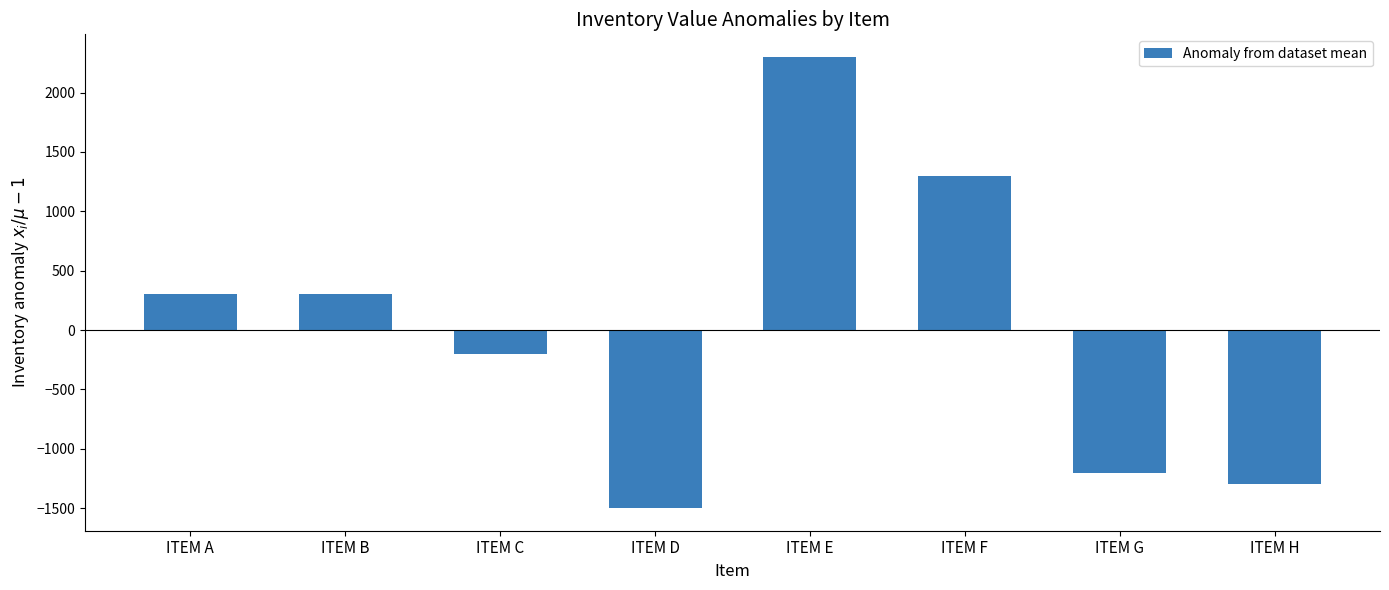

What is the value of the 6th bar from the left?

1300